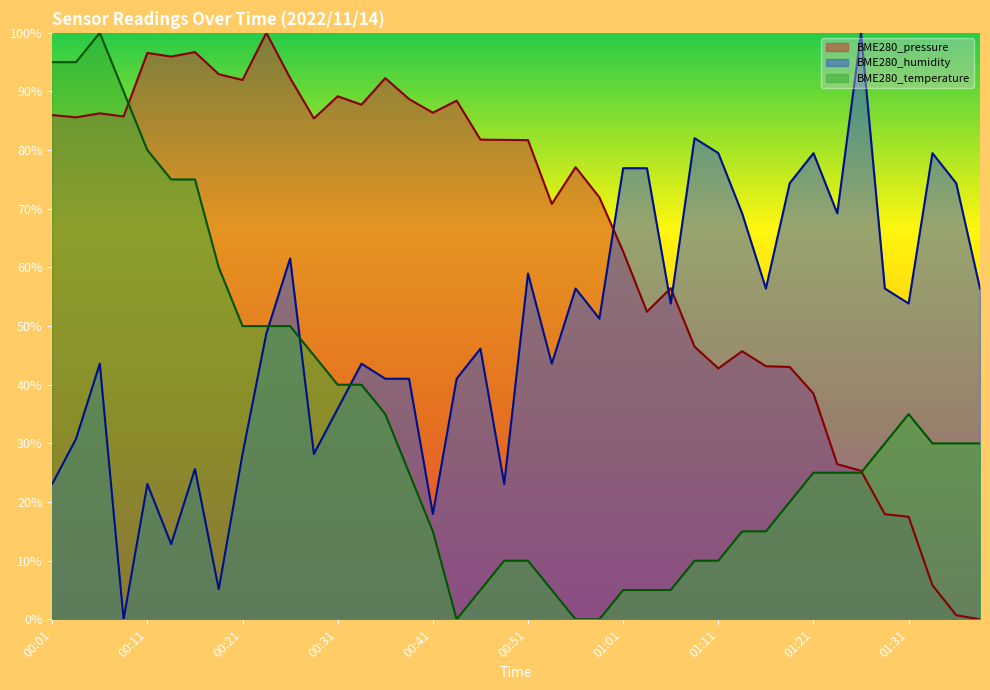

True or false: BME280_pressure has a value of 86.4 at 00:41.

True